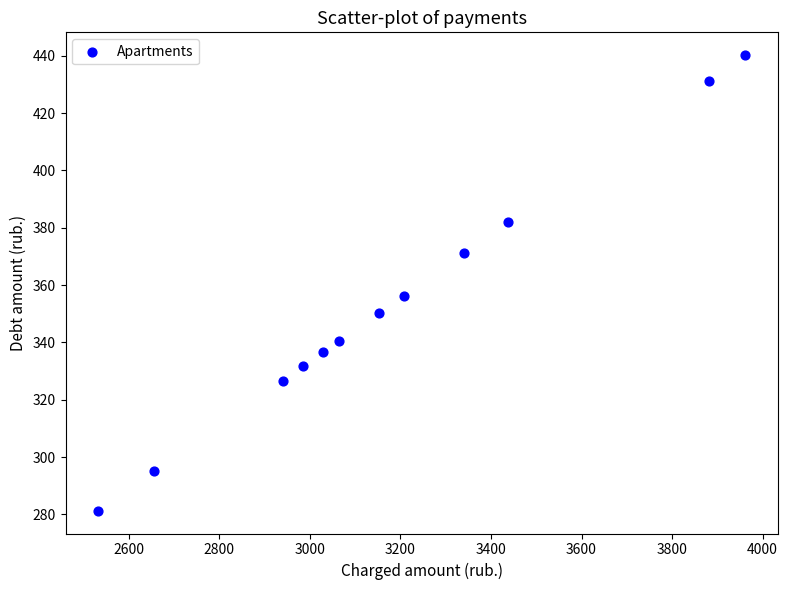

What is the range of Y values (max minus min)?

158.9